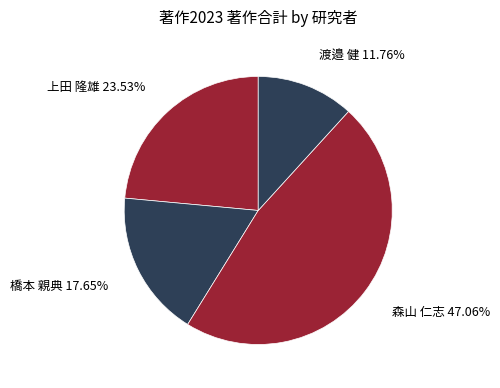

Does 森山 仁志 represent more than half of the total?

No